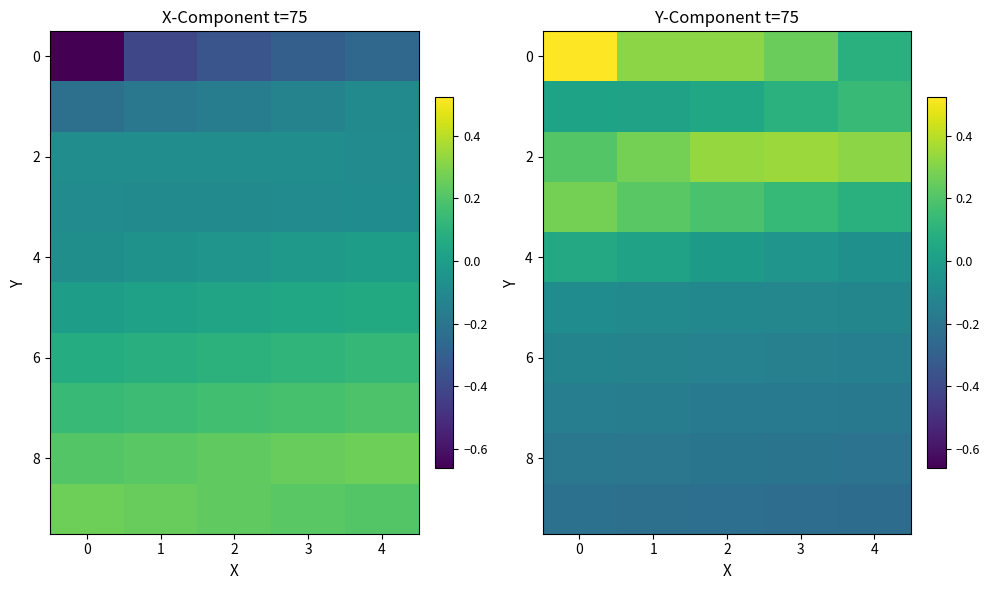

What is the highest value of the 8 series?

-0.2